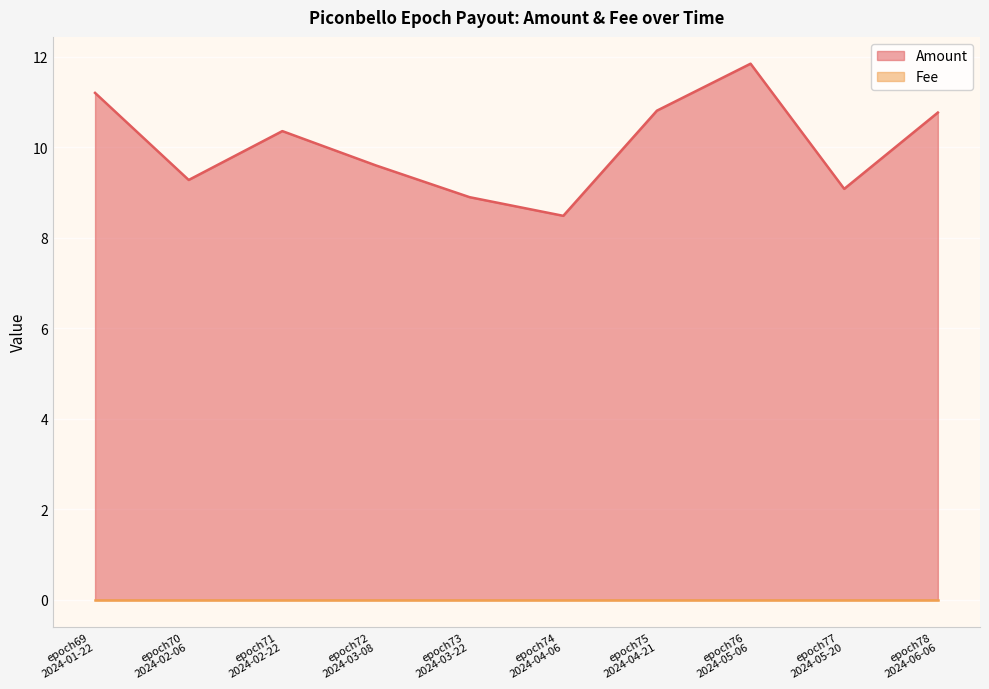

What is the difference between the values at epoch71
2024-02-22 and epoch74
2024-04-06?

1.9